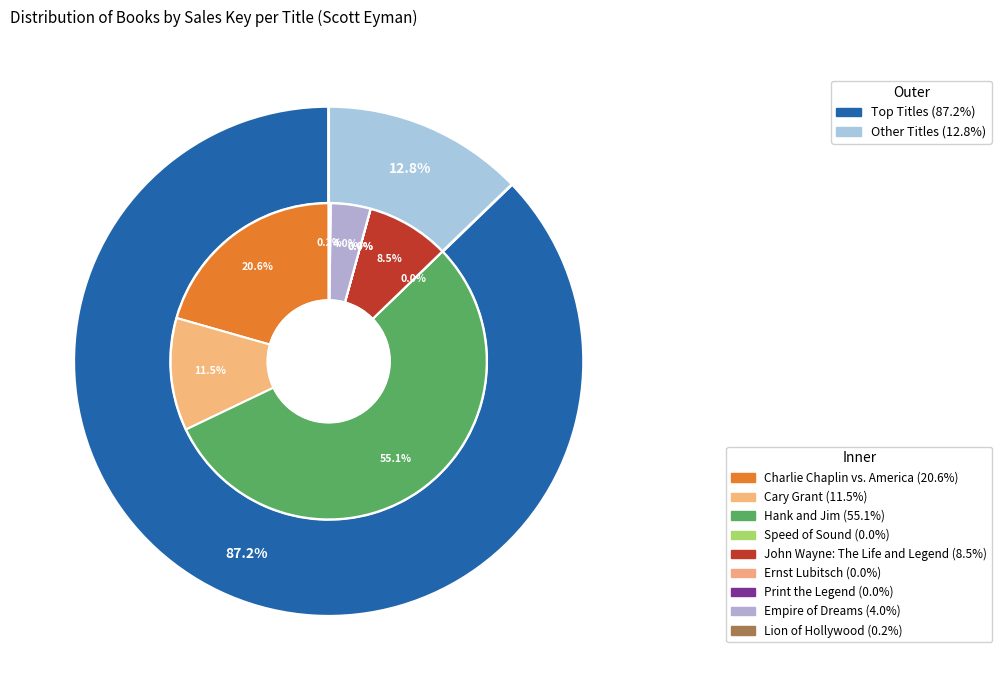

What percentage is the John Wayne: The Life and Legend slice, to the nearest percent?

8%